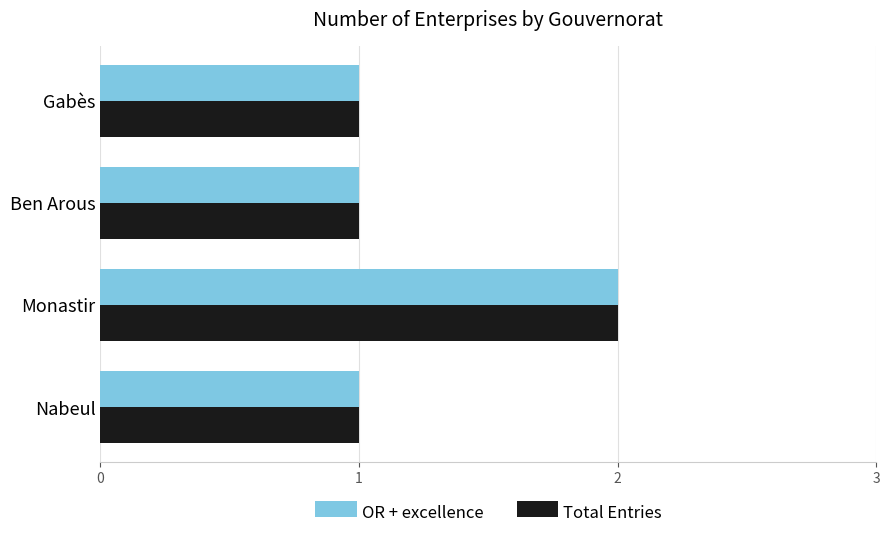

Is the value of Total Entries at Monastir greater than the value of OR + excellence at Gabès?

Yes